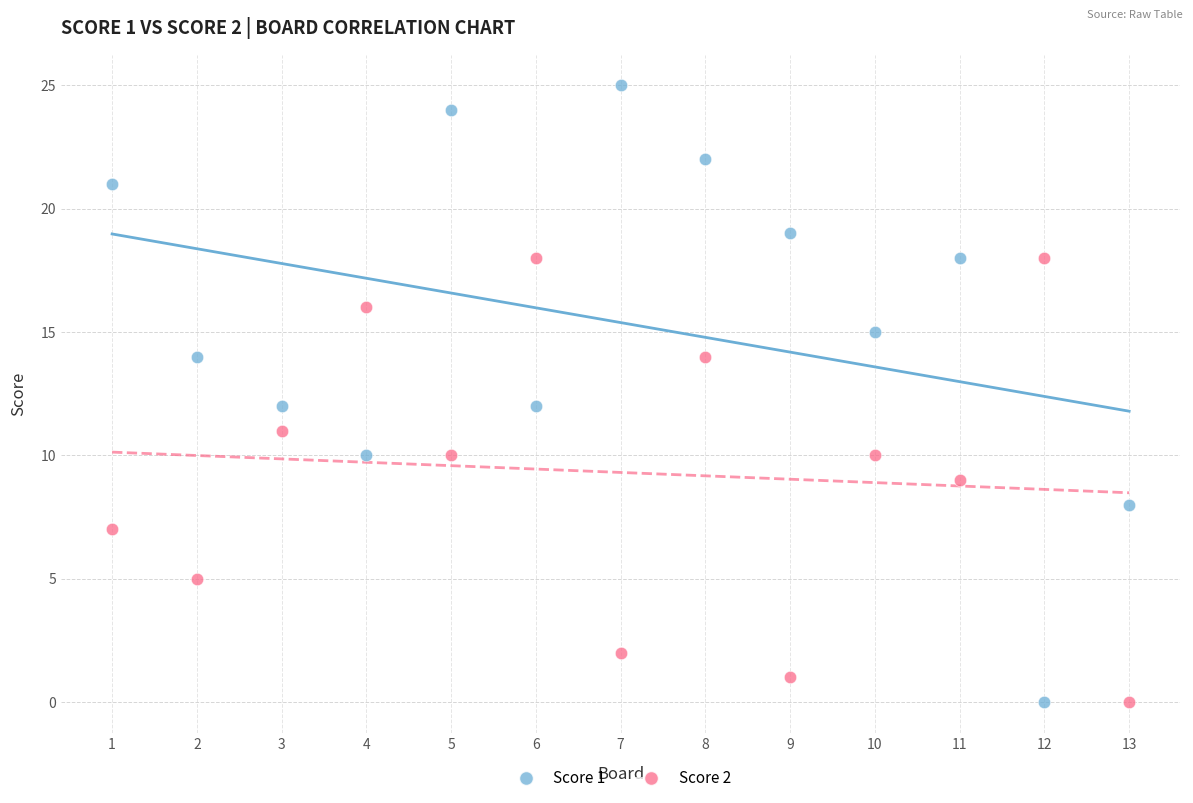

Across all data points, what is the range of Y values (max minus min)?

25